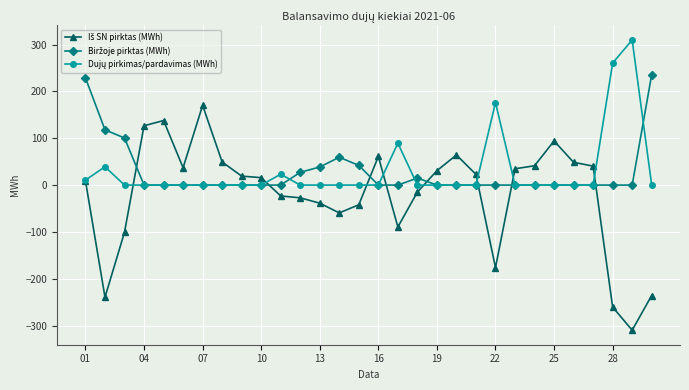

What is the maximum value shown in the chart?

310.0